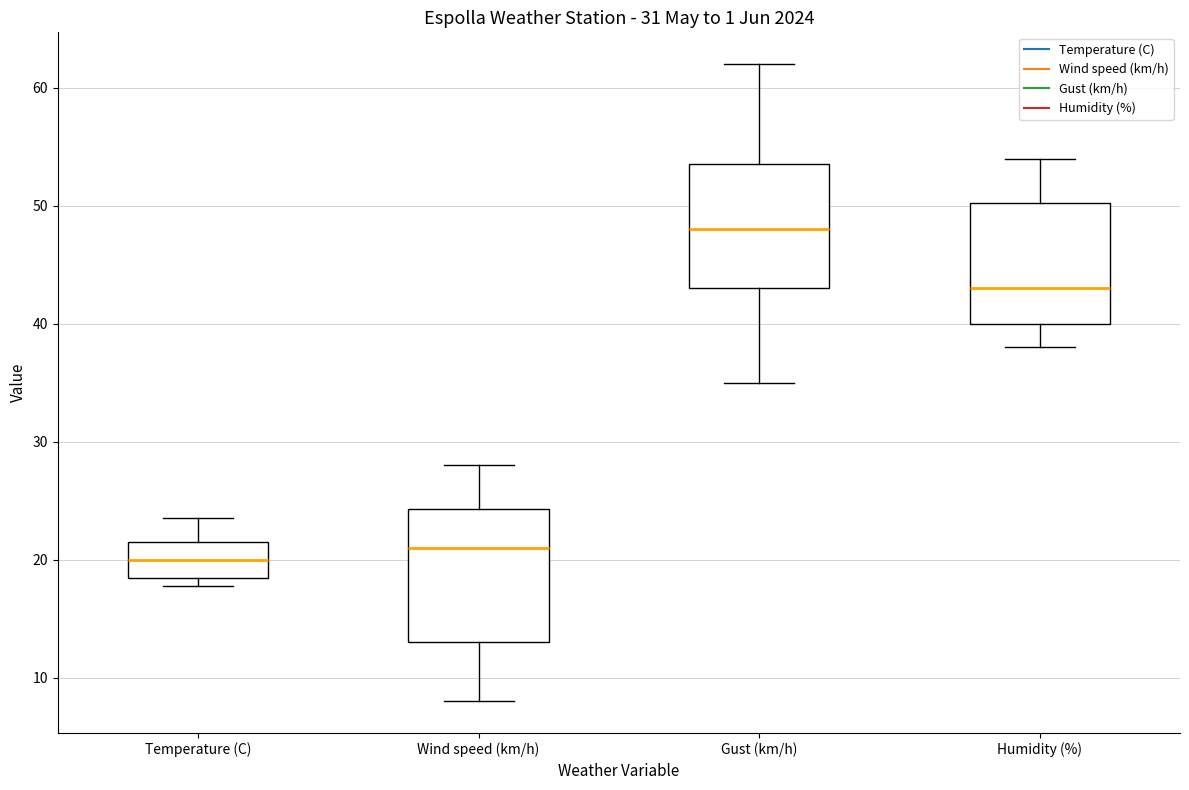

Reading left to right, read every box against the y-axis: the position of its median line, the range the box covers, and the ends of its whiskers. The values are not printed on the chart, so give them approximately, as read against the axis.

Temperature (C): median 20, box 18 to 22, whiskers 18 (just below the box's lower edge) to 24
Wind speed (km/h): median 21, box 13 to 24, whiskers 8 to 28
Gust (km/h): median 48, box 43 to 54, whiskers 35 to 62
Humidity (%): median 43, box 40 to 50, whiskers 38 to 54